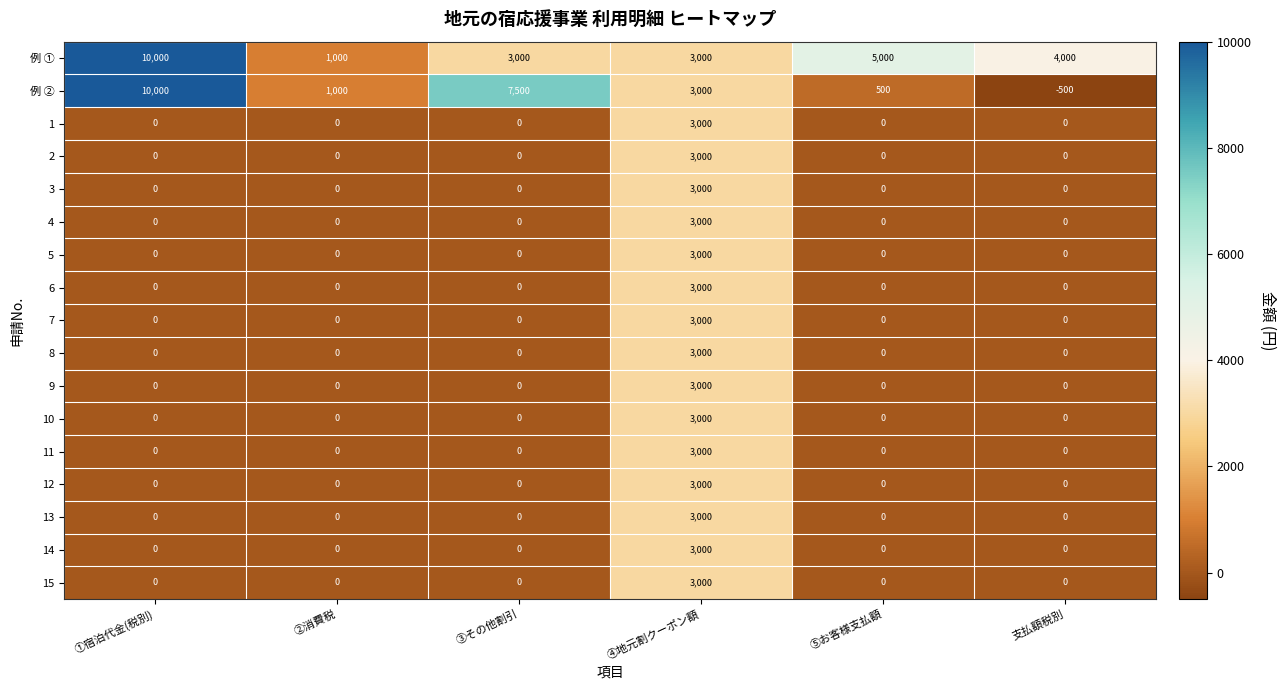

Which series has the widest spread of values?

例 ②